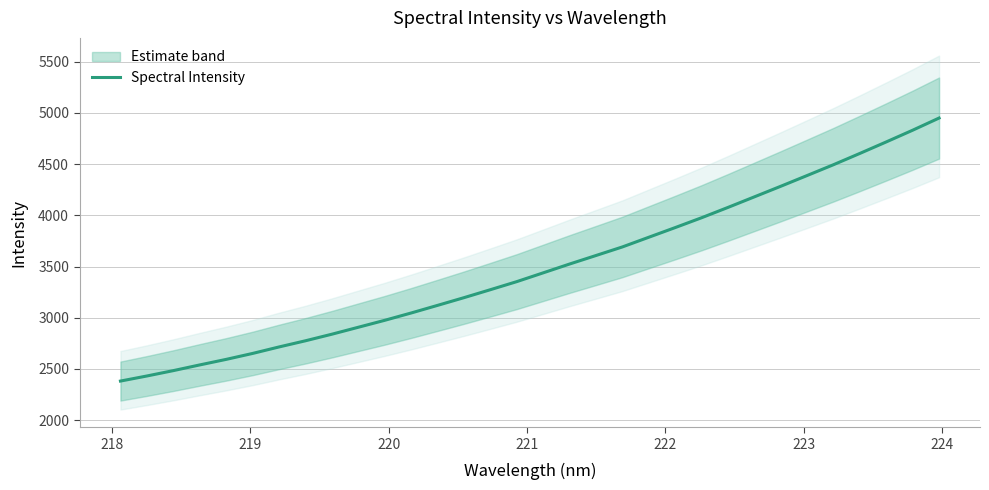

What is the highest value of the Spectral Intensity series?

4950.4